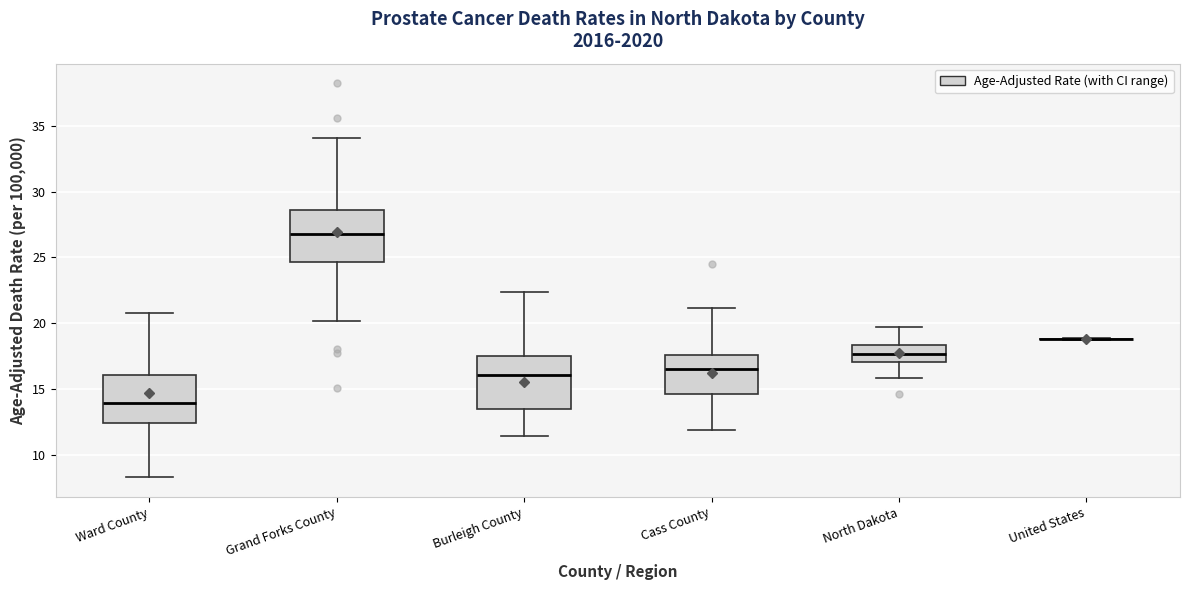

Where does the upper whisker of the box for Grand Forks County end on the y-axis? The values are not printed on the chart, so give them approximately, as read against the axis.

34.0